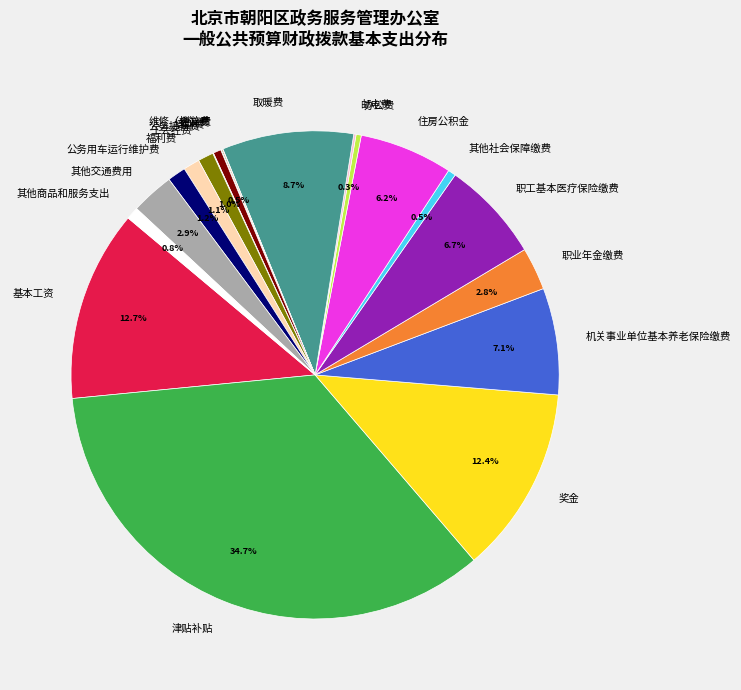

Which slice is the largest?

津贴补贴